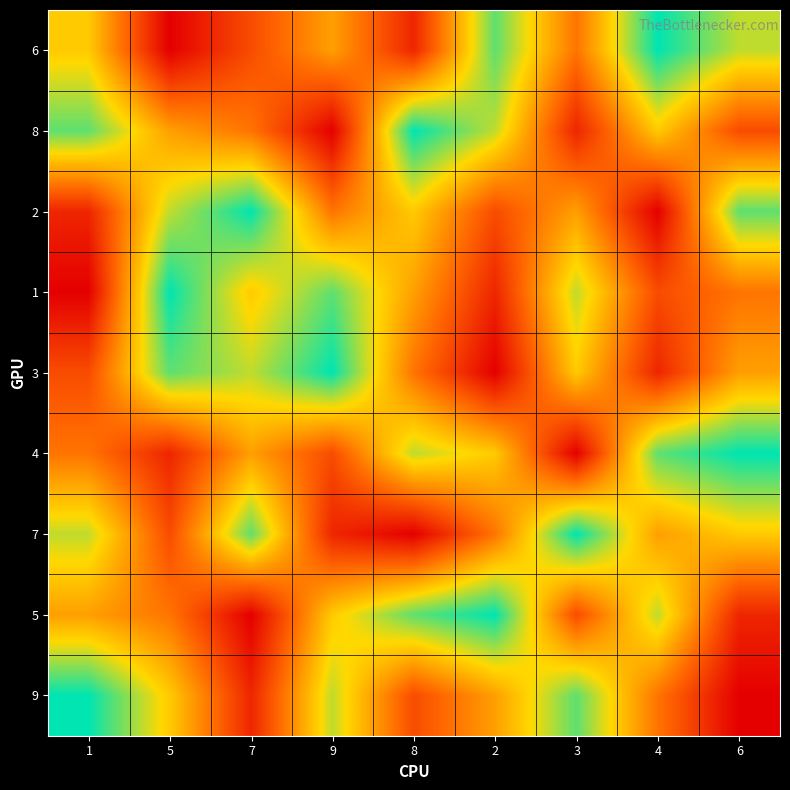

What is the total value across all series at 8?

45